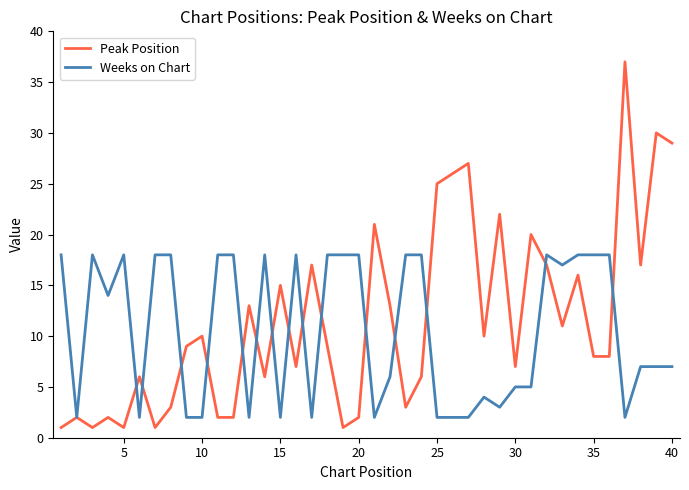

Is this an area chart (filled region under the line)?

No